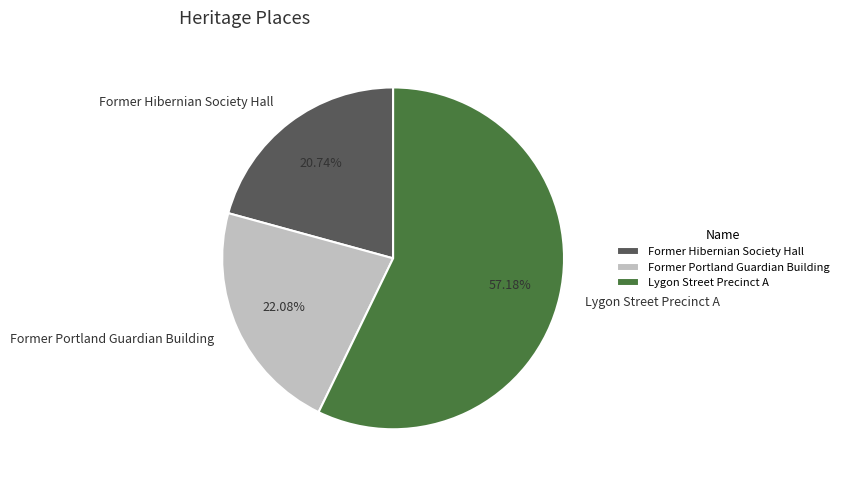

How many slices are in this pie chart?

3